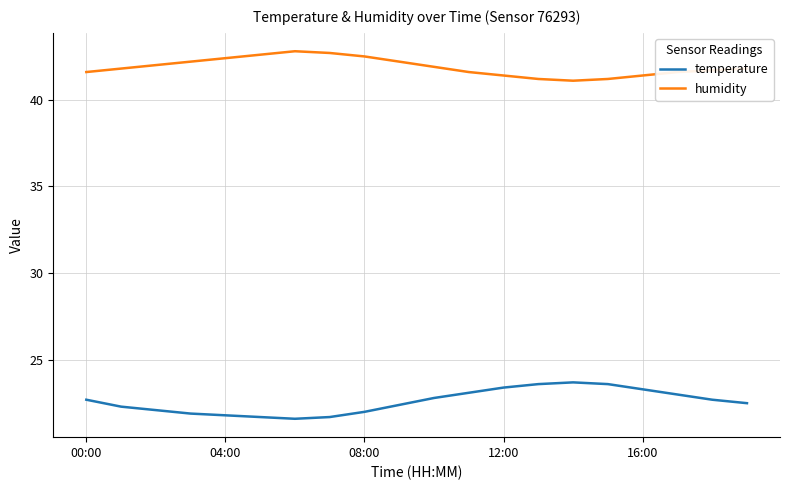

Which series has the largest total across all categories?

humidity